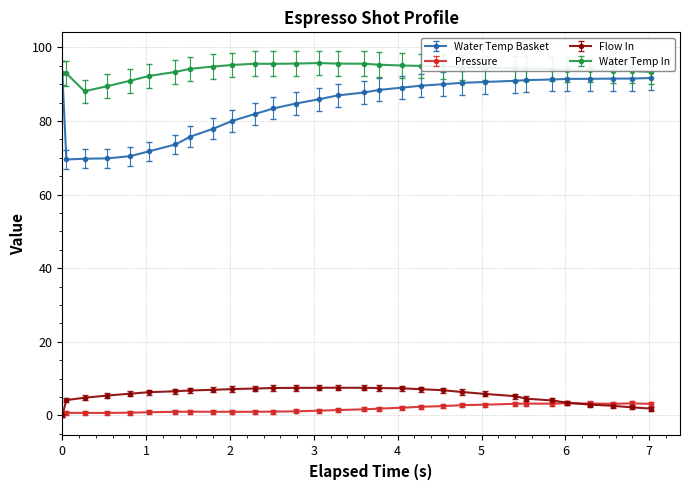

Which series has the largest range (max minus min)?

Water Temp Basket